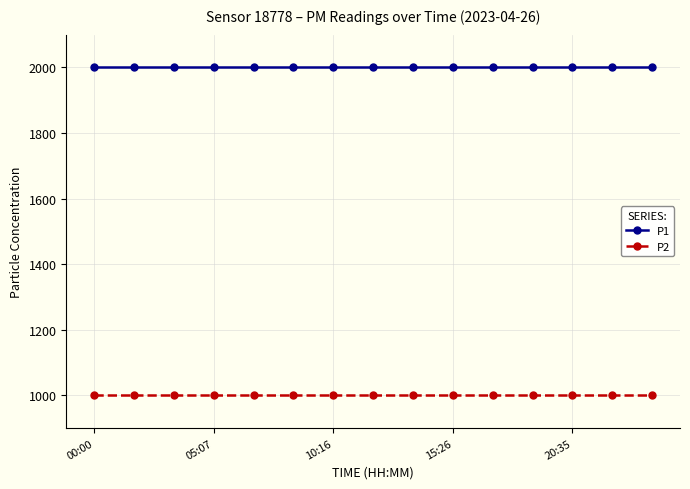

At how many categories does at least one series exceed 1237?

15